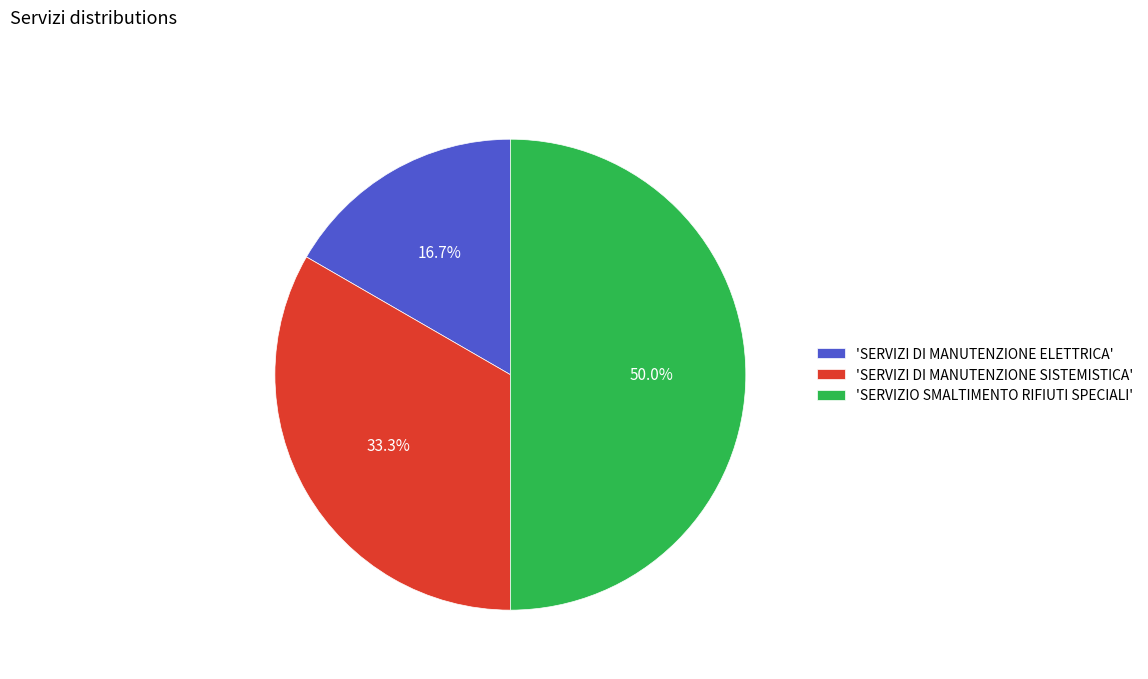

Does 'SERVIZI DI MANUTENZIONE SISTEMISTICA' account for over 50% of the chart?

No